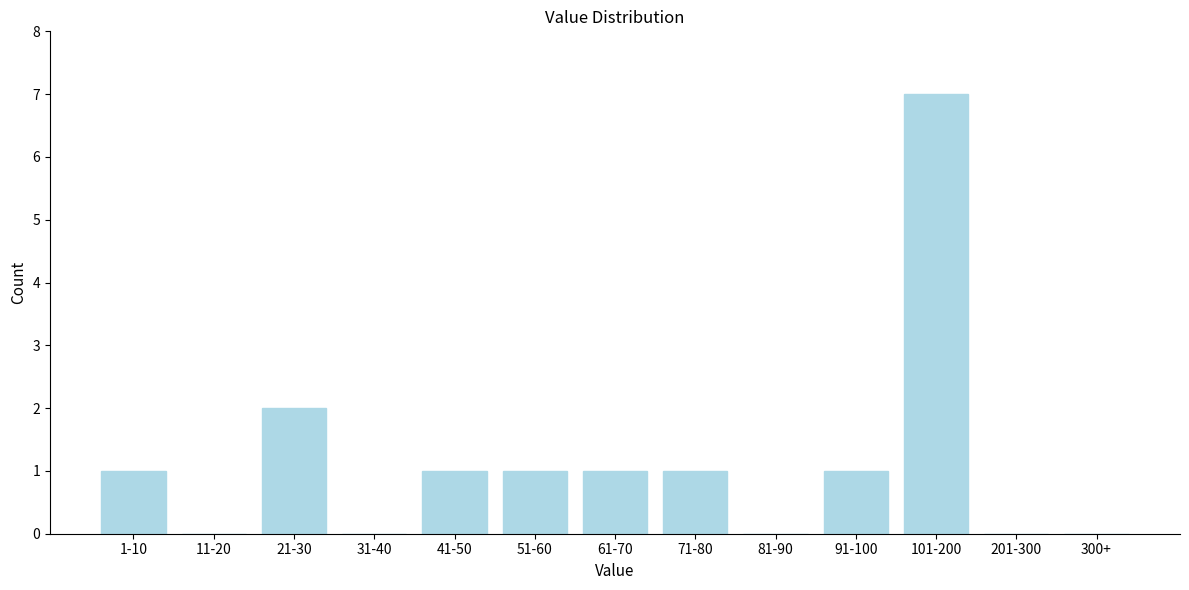

Reading left to right, what are all the values shown in this chart?

1-10=1	11-20=0	21-30=2	31-40=0	41-50=1	51-60=1	61-70=1	71-80=1	81-90=0	91-100=1	101-200=7	201-300=0	300+=0